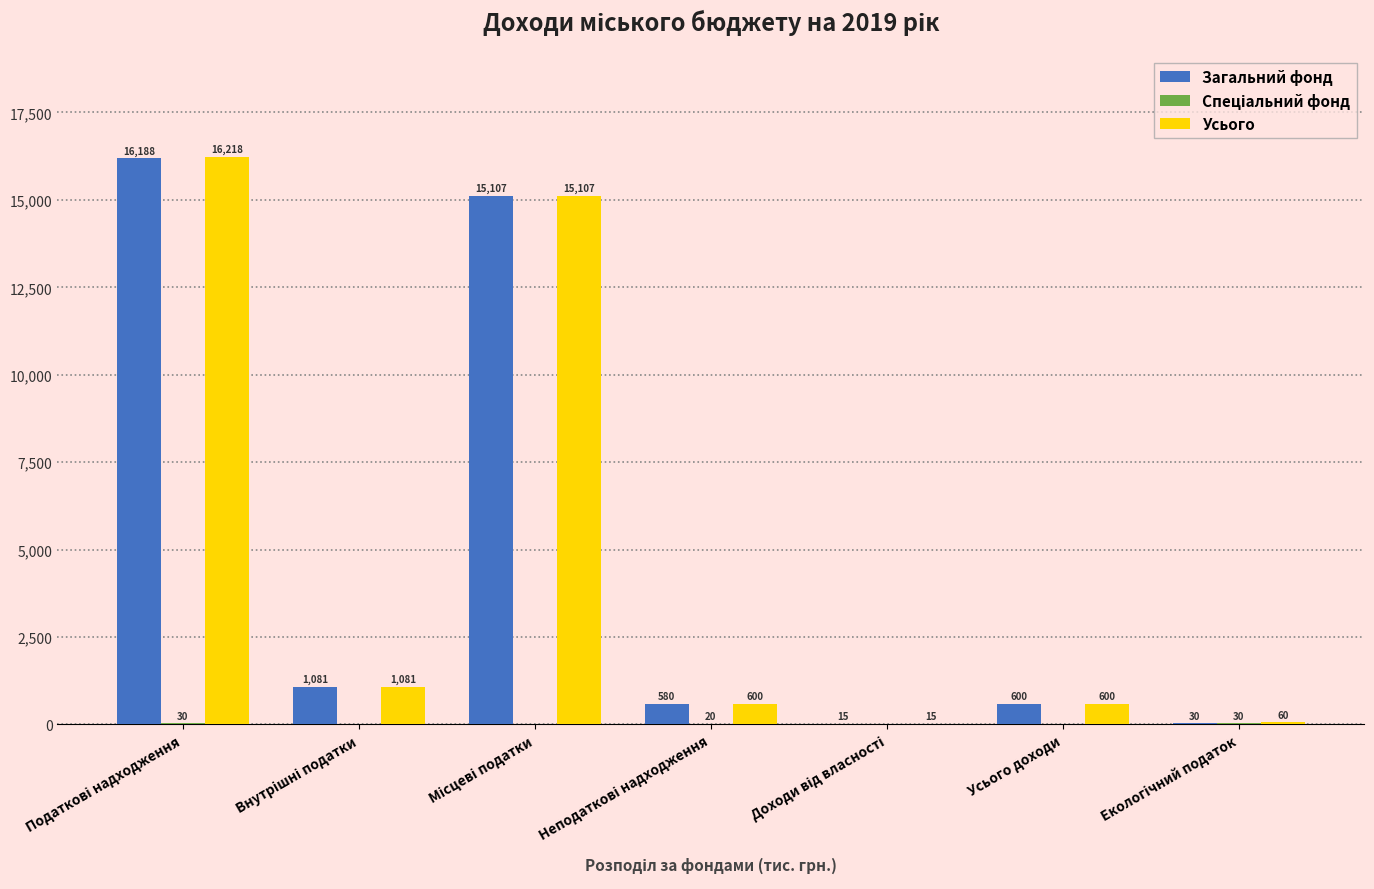

What is the maximum value for Загальний фонд?

16188.0